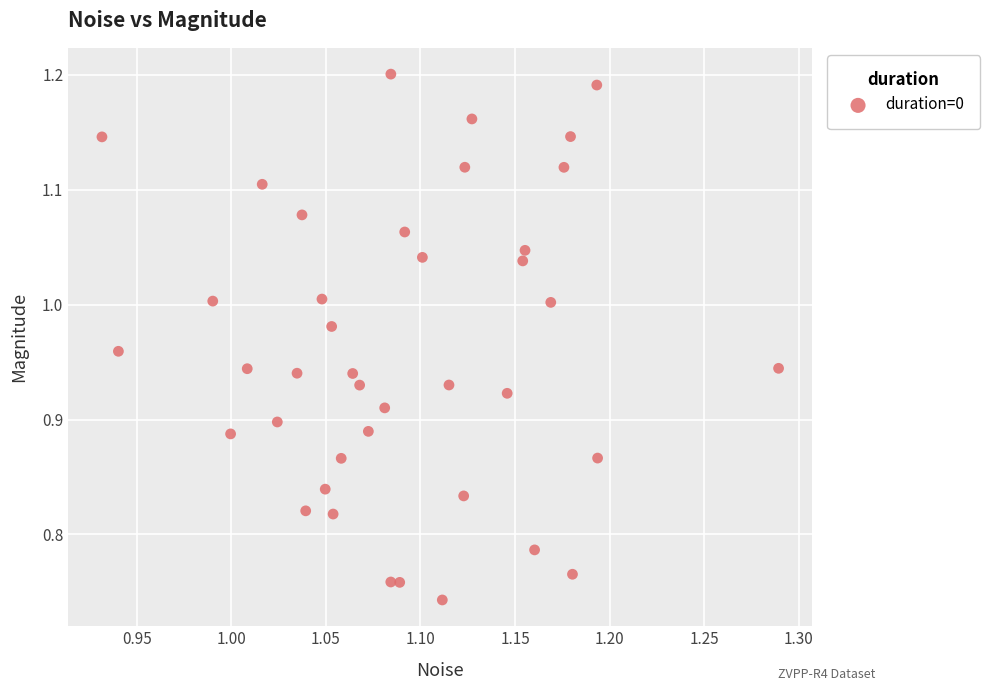

What is the range of Y values (max minus min)?

0.5